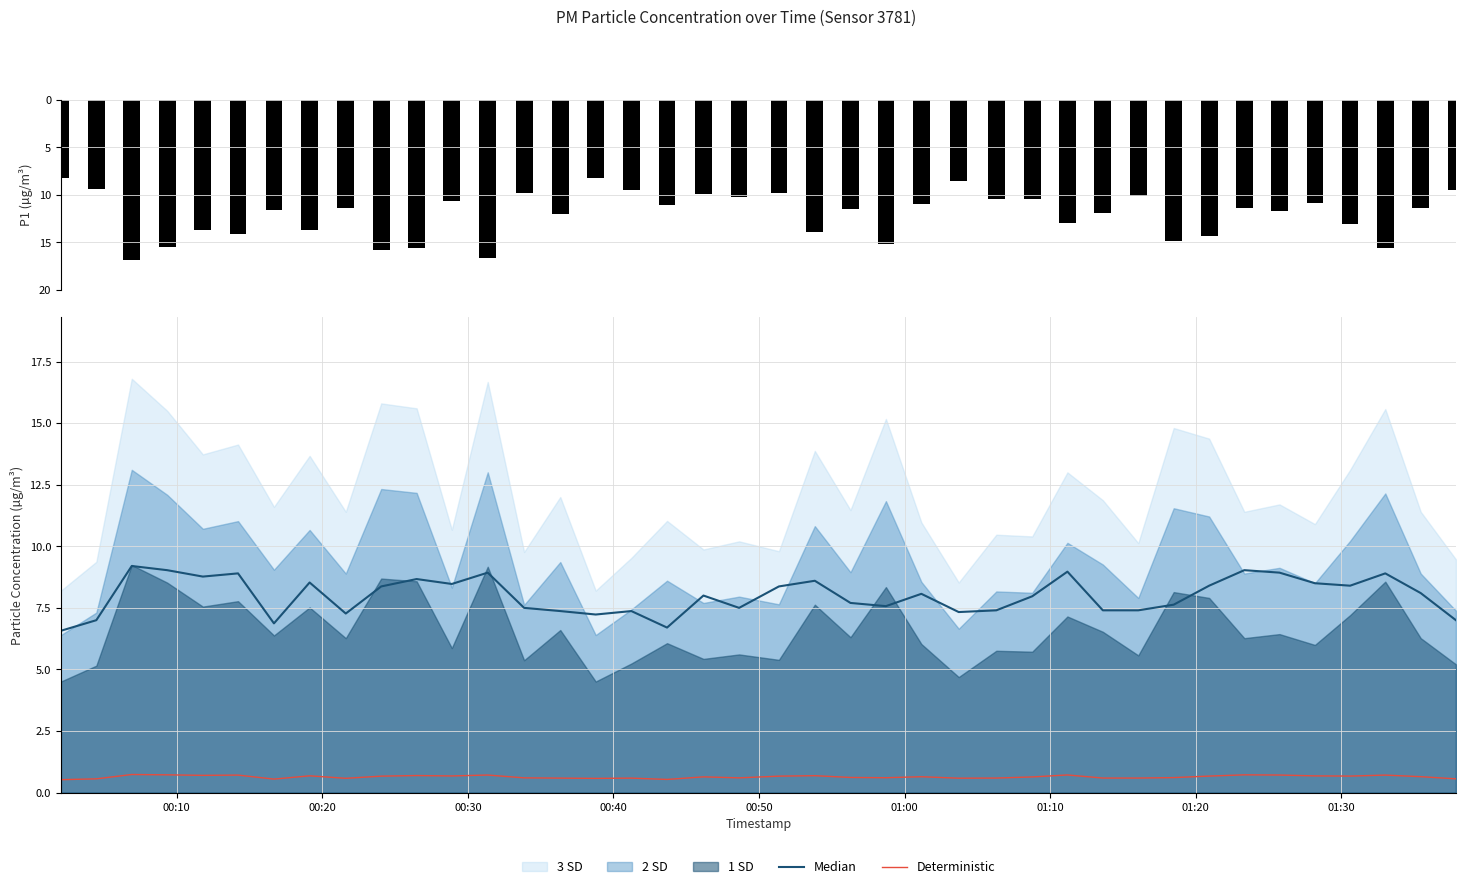

What is the difference between the second highest and second lowest values in the Median series?

2.3